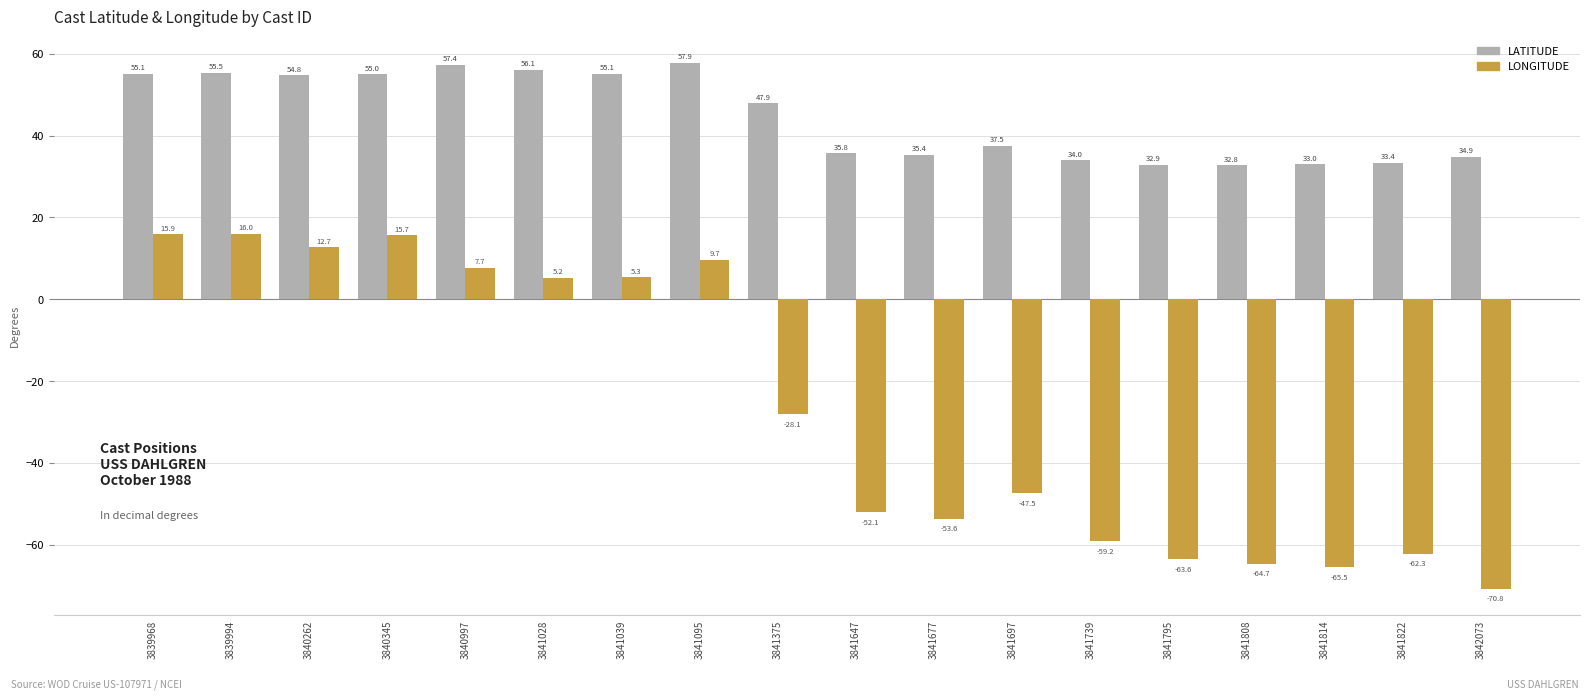

What is the difference between the second highest and minimum values in the LATITUDE series?

24.6